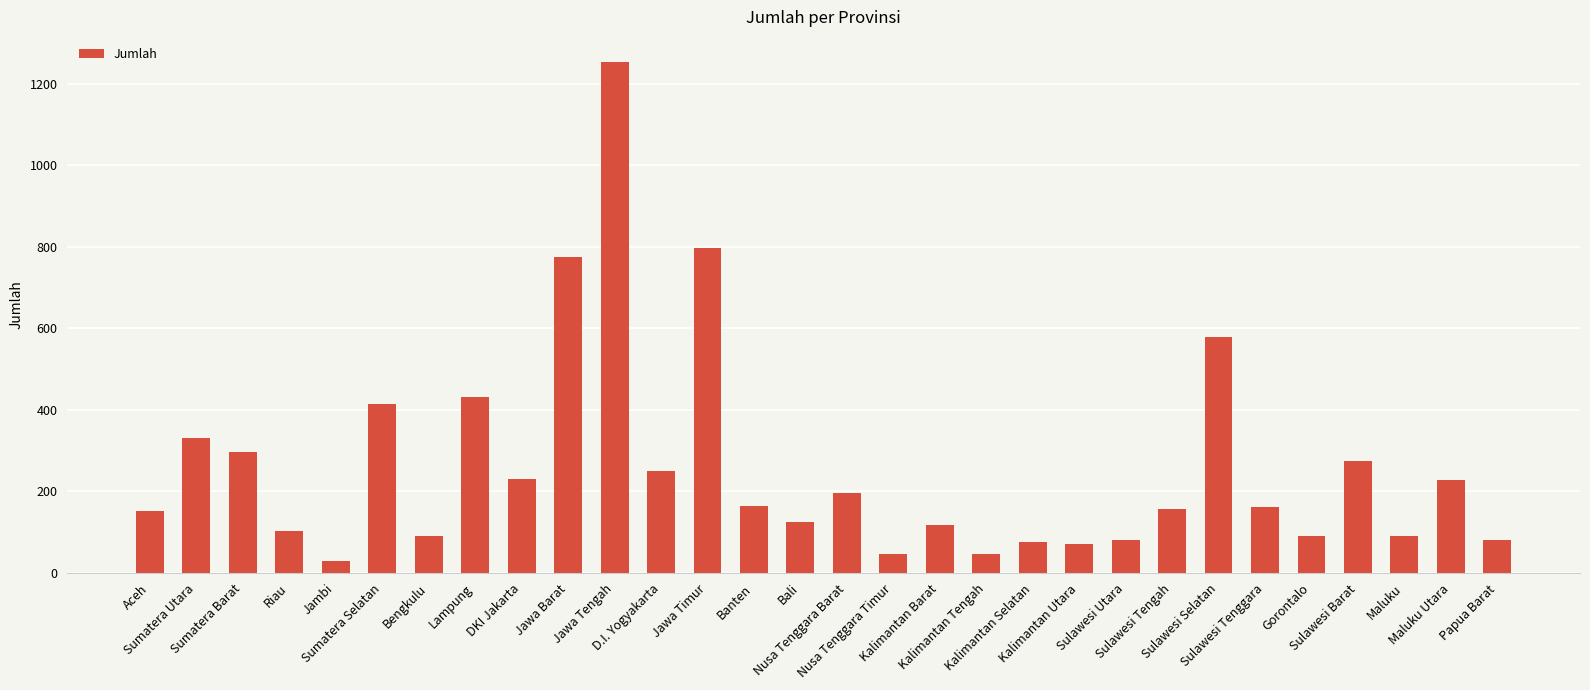

What is the difference between the values at Bengkulu and Lampung?

342